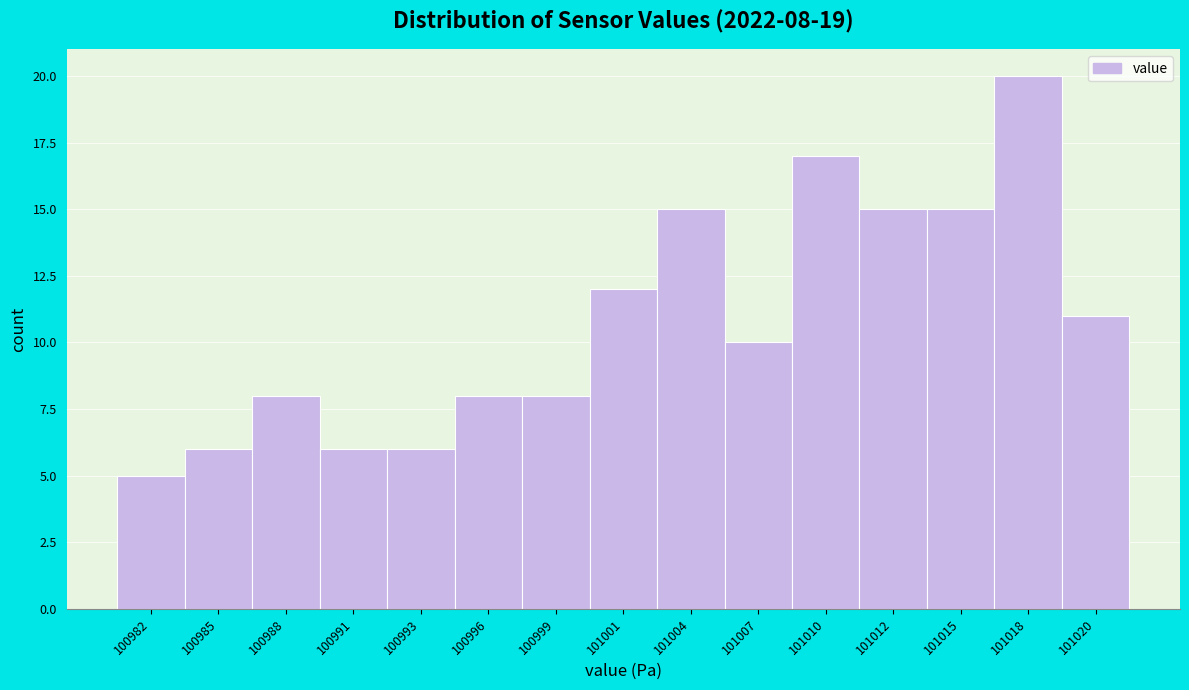

Reading right to left, transcribe all the data shown in this chart.

11	20	15	15	17	10	15	12	8	8	6	6	8	6	5